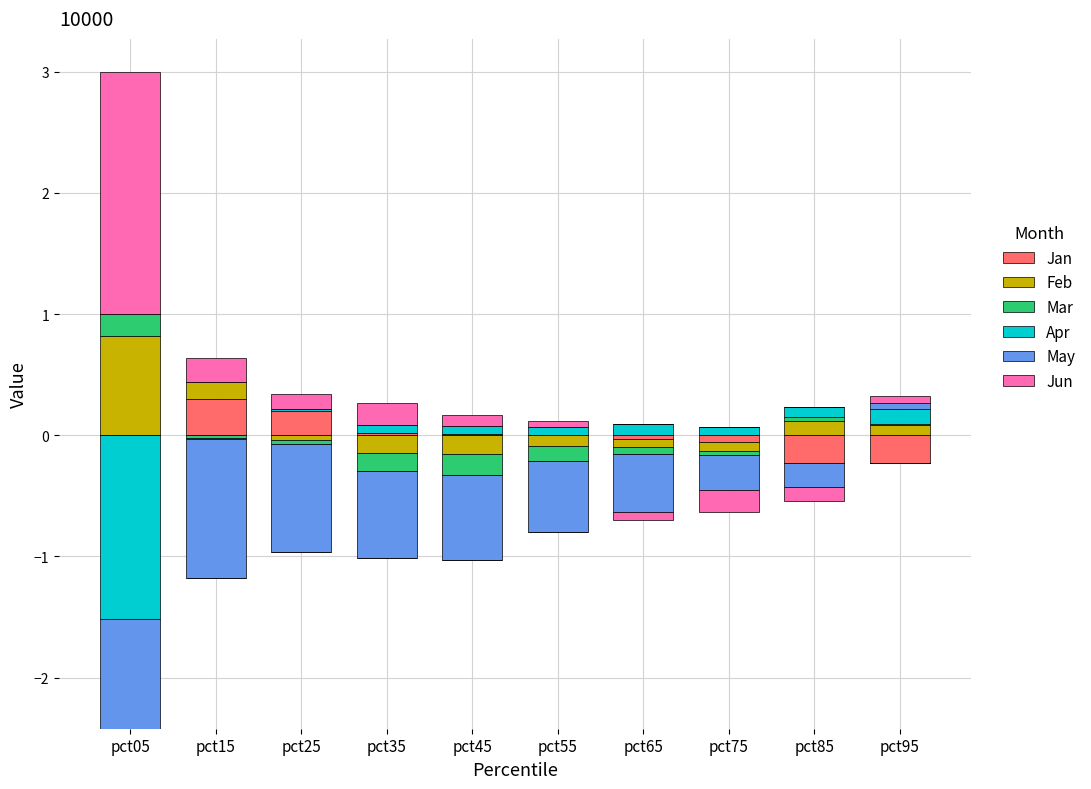

How many data points does each series have?

10